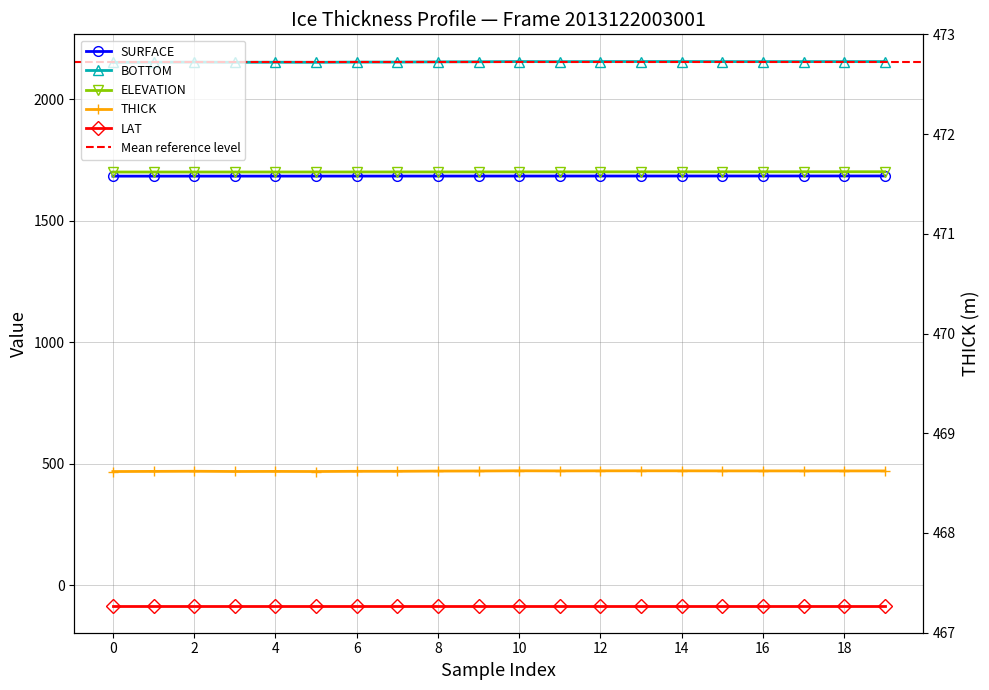

True or false: LAT and SURFACE cross at least once.

False